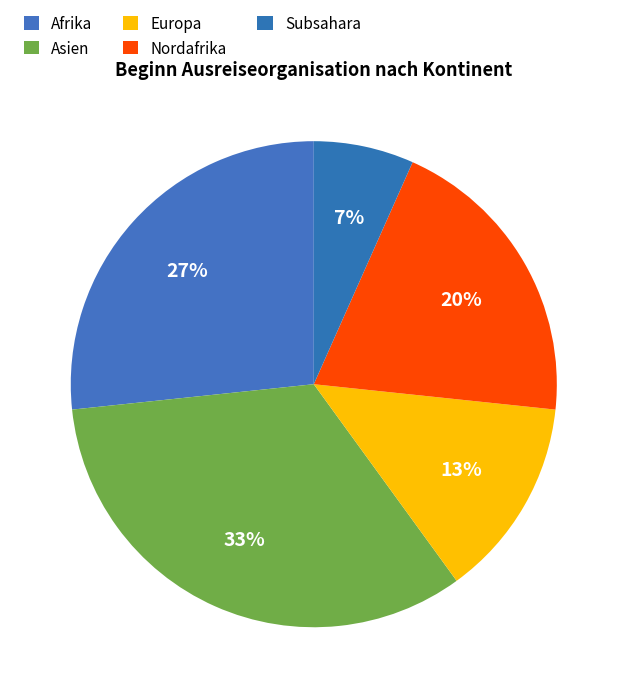

How many segments does this pie chart have?

5